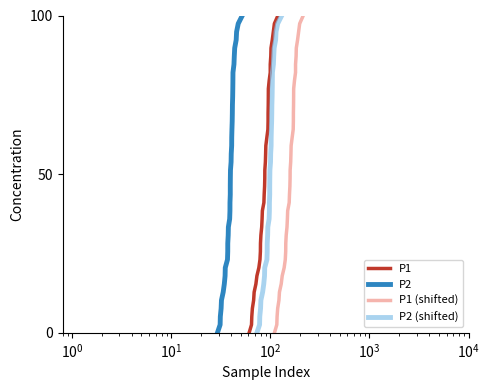

Does the chart display data point markers on the line(s)?

No